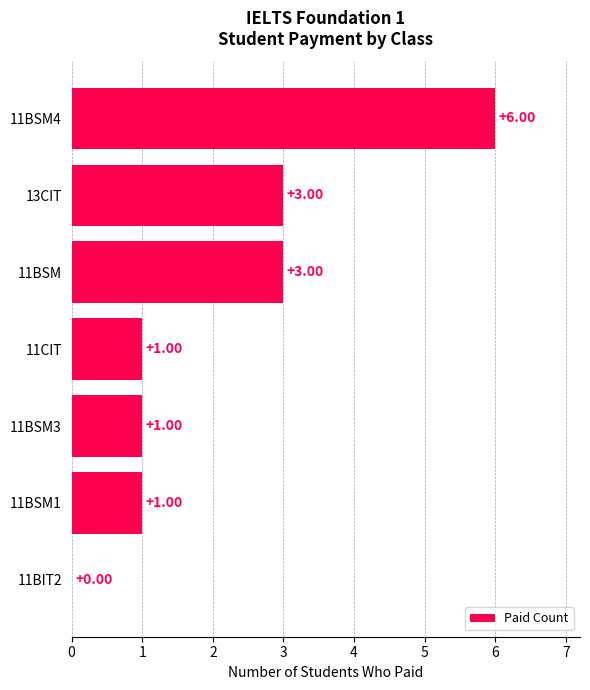

How many series are shown in this chart?

1